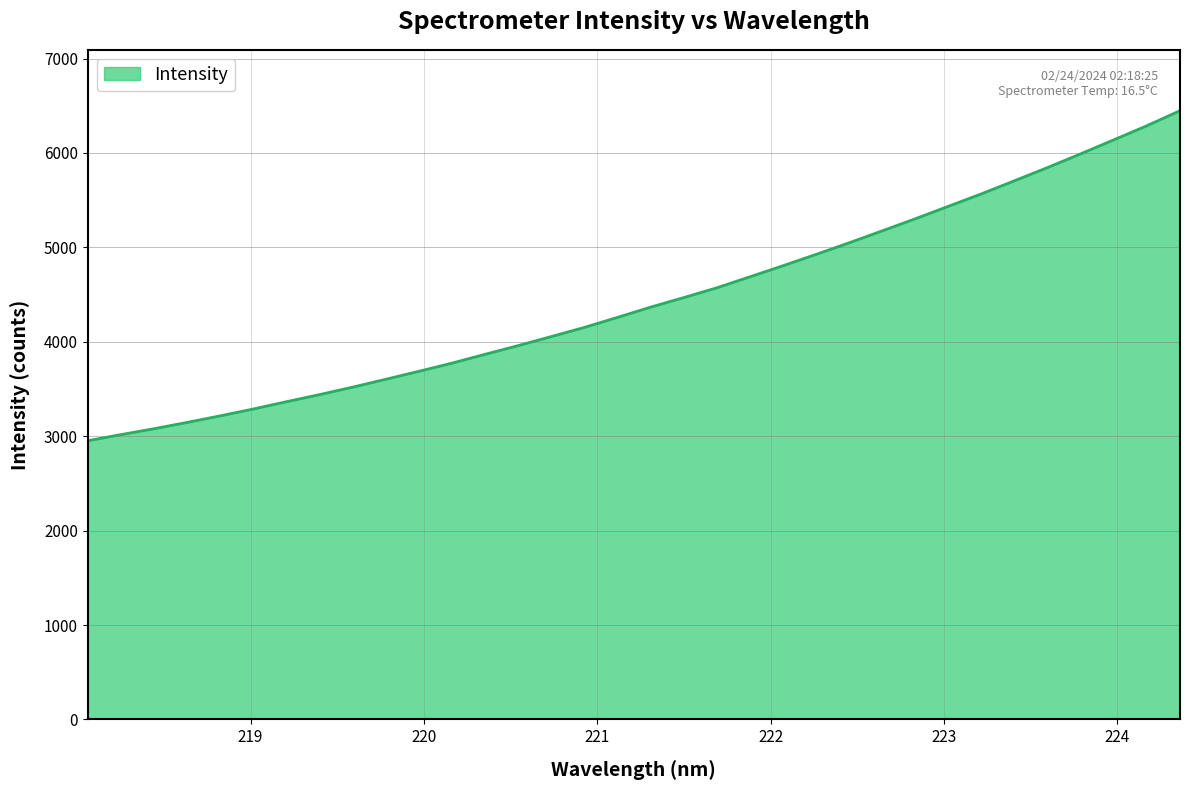

What is the difference between the maximum and minimum values?

3495.9